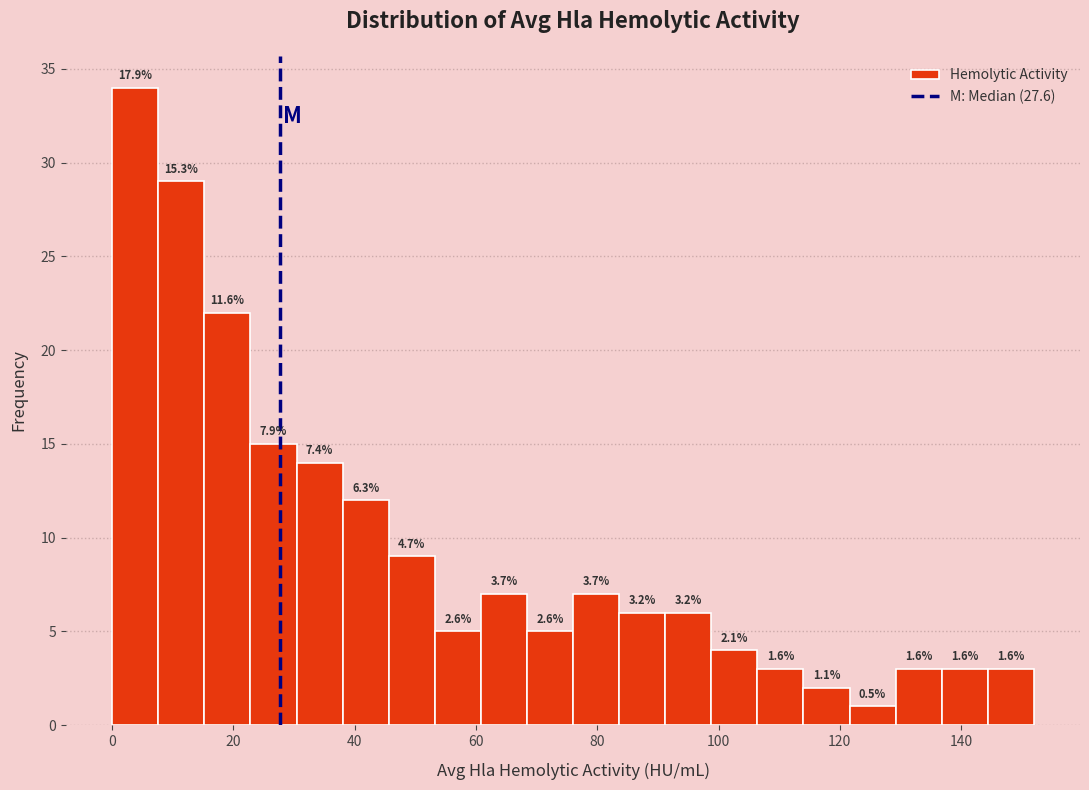

Read against the x-axis, roughly where is the centre of the tallest bar?

4